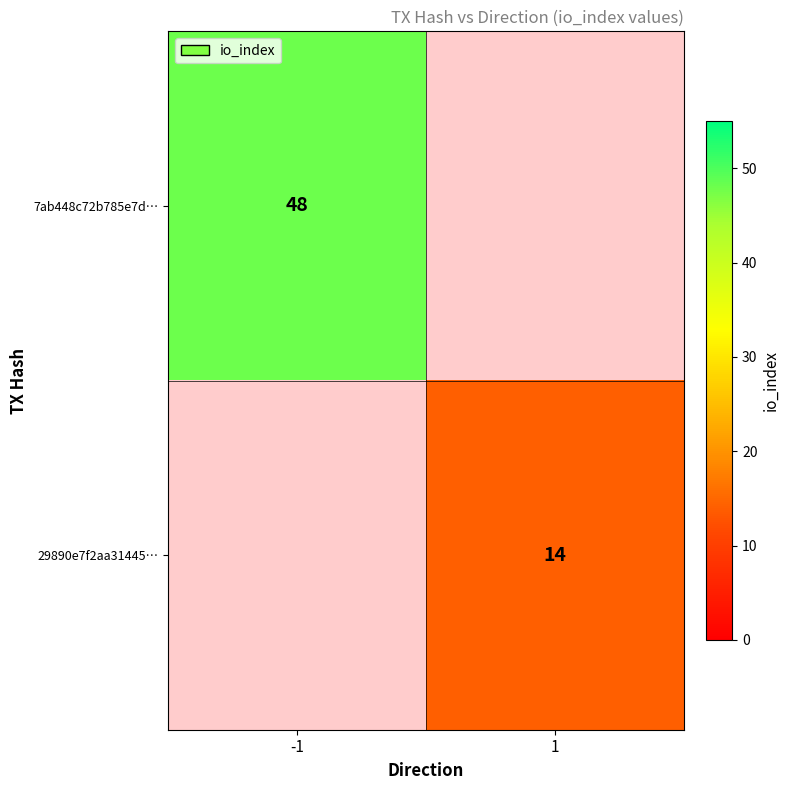

The value of 7ab448c72b785e7d… at -1 is 48. True or false?

True